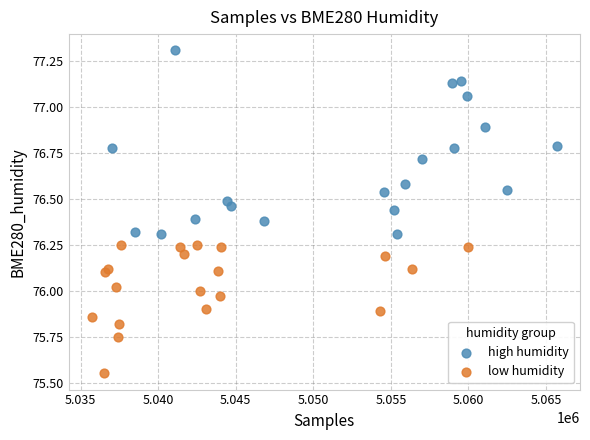

Which series reaches the maximum Y coordinate?

high humidity